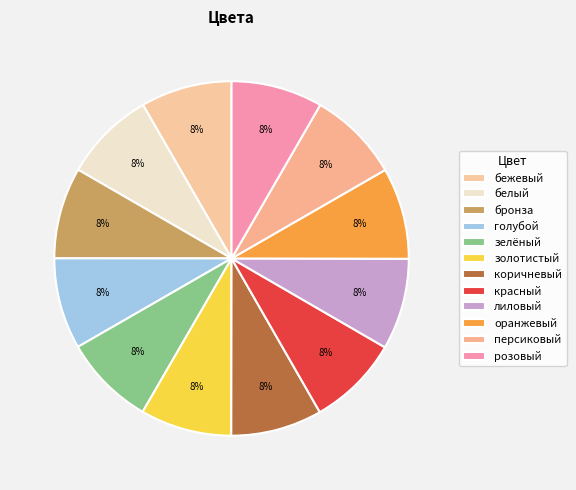

Is коричневый the majority of the pie?

No